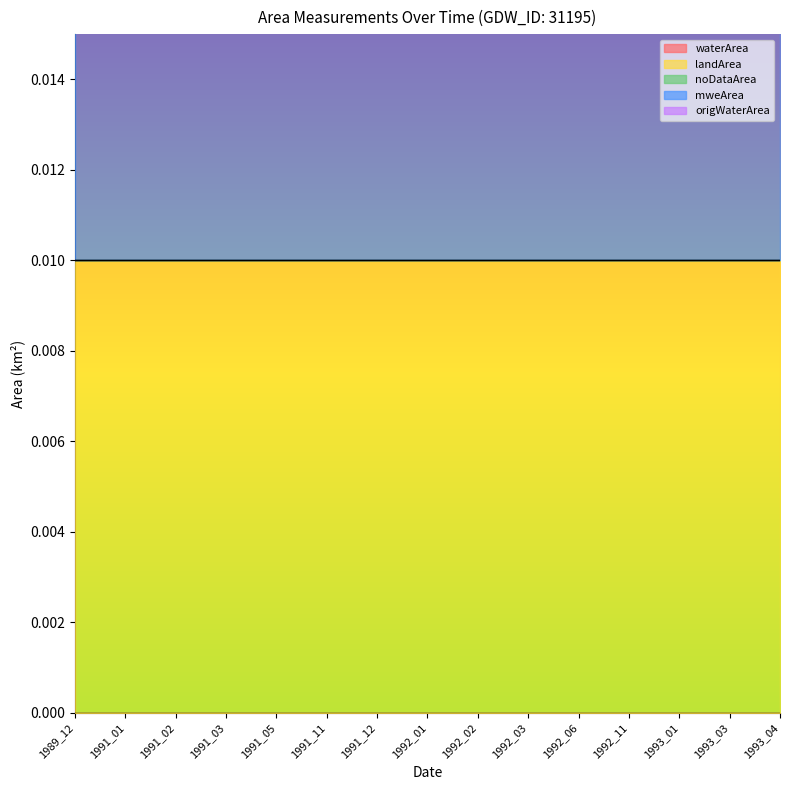

Where is landArea nearest to the value 0?

1989_12